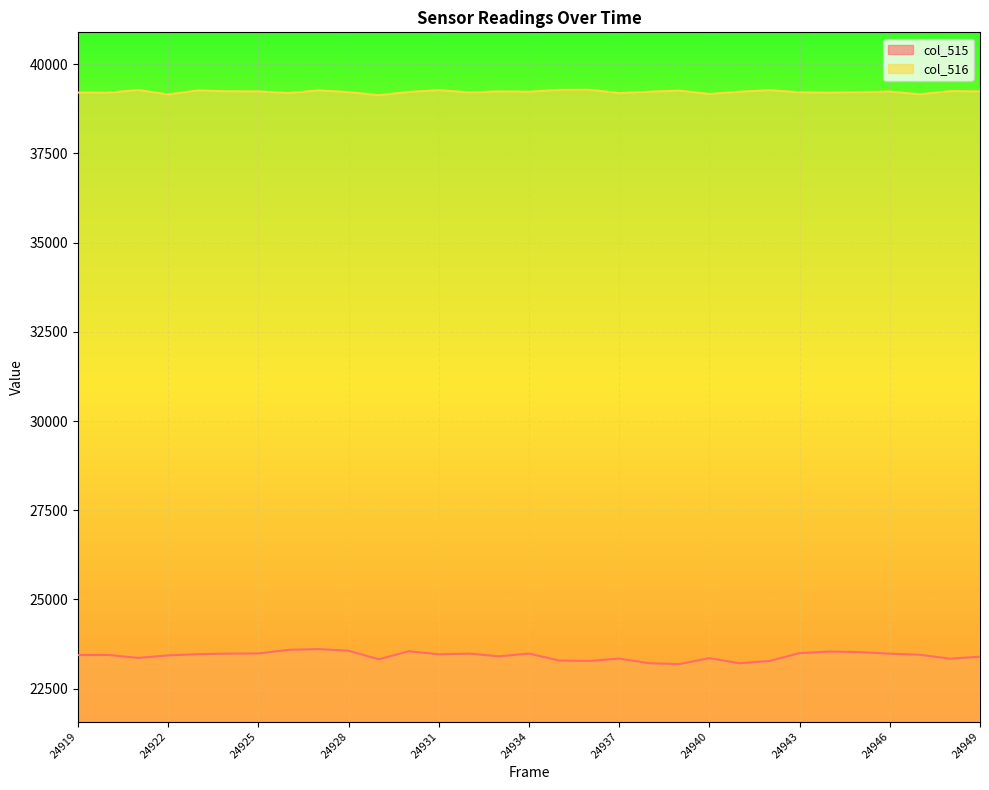

How many interior local valleys does the col_515 series have?

8